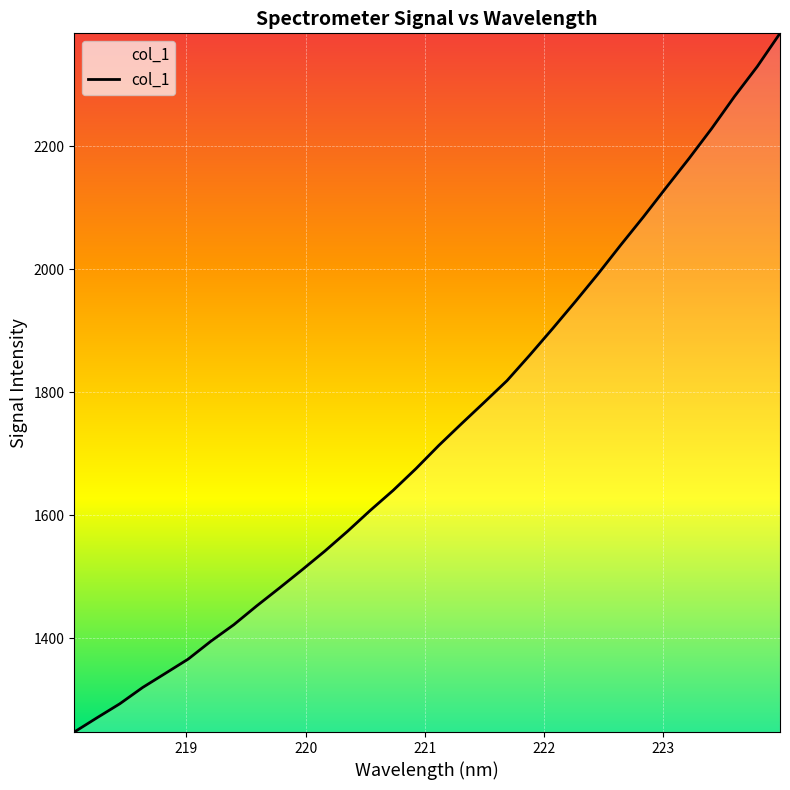

True or false: the data has more than 0 interior local peaks.

False